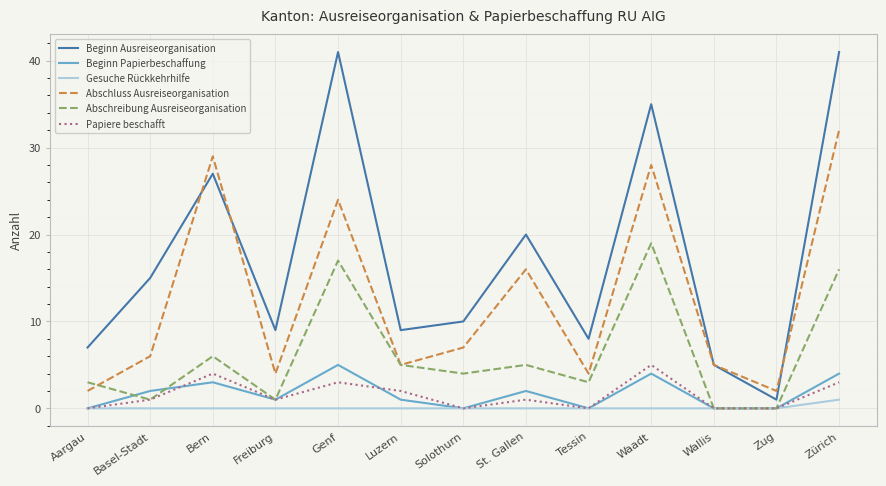

What is the difference between the maximum and minimum values in the Gesuche Rückkehrhilfe series?

1